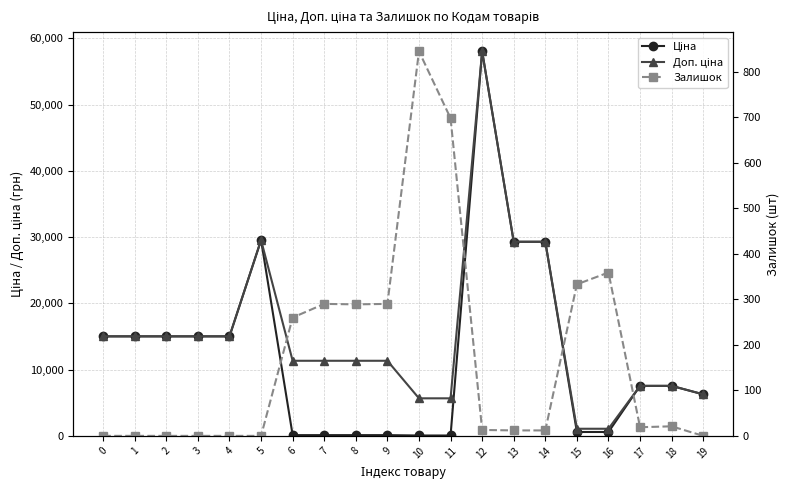

The value of Доп. ціна at 14 is 38738.7. True or false?

False